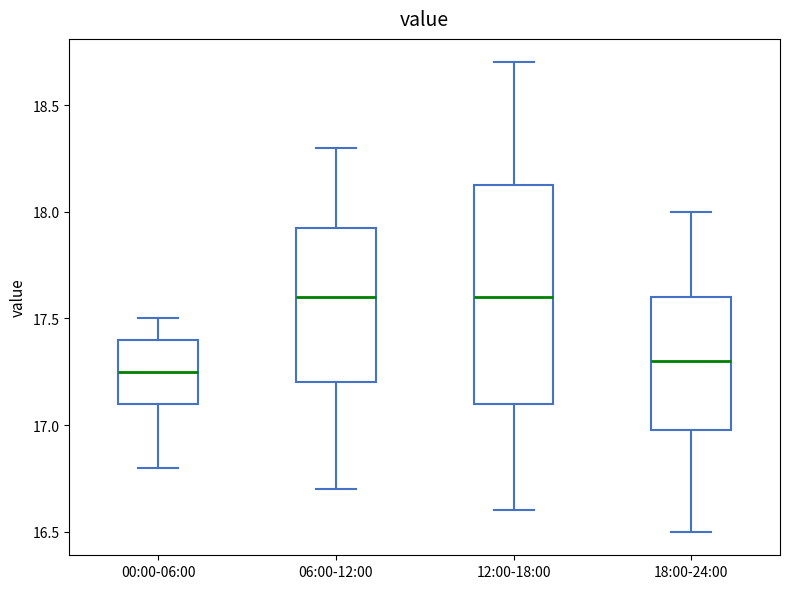

Which box is the tallest, from its lower edge to its upper edge?

12:00-18:00